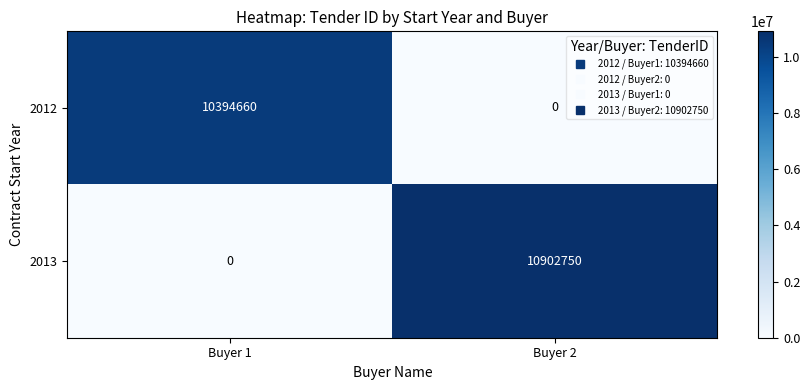

Count the number of categories in the chart.

2